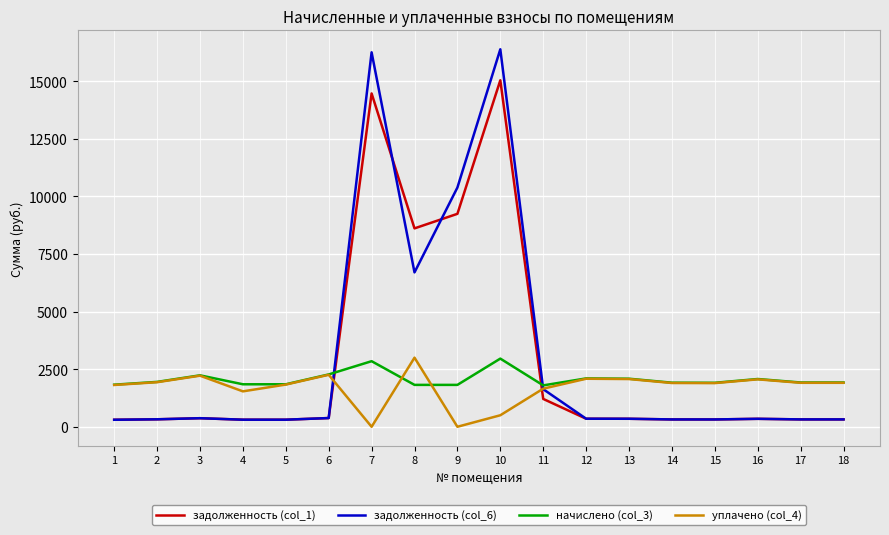

What is the greatest value displayed?

16386.0